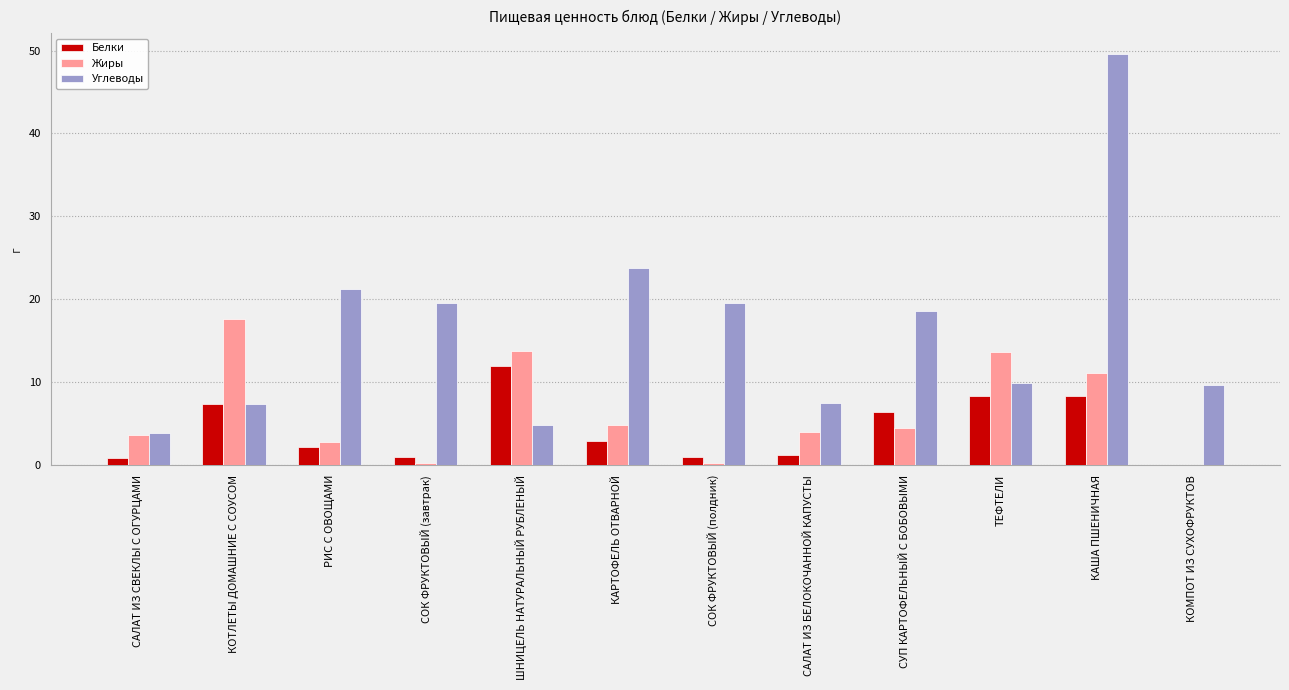

What are all the series names shown in the legend?

Белки, Жиры, Углеводы